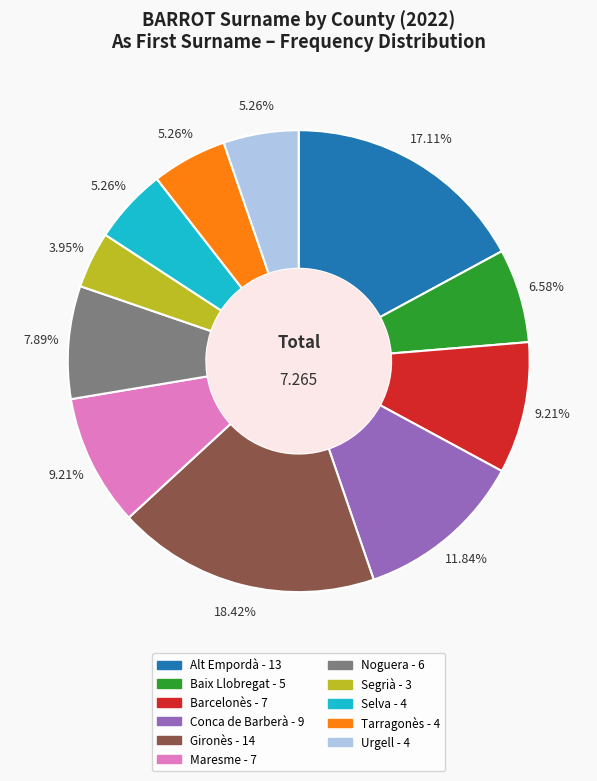

Is it true that Maresme is 9% of the pie?

True